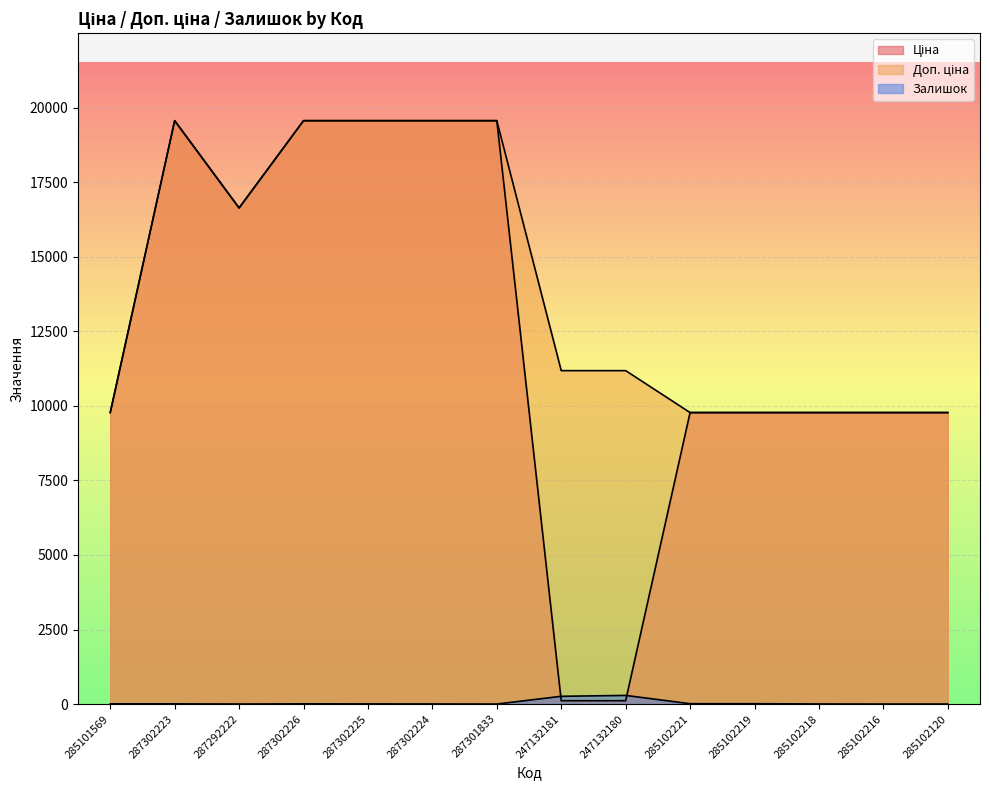

How many lines are shown in the chart?

3